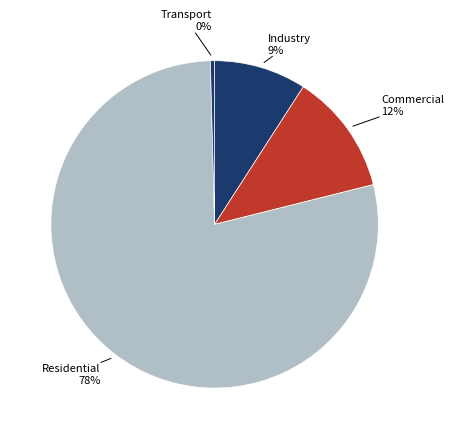

Count the number of slices in the pie.

4